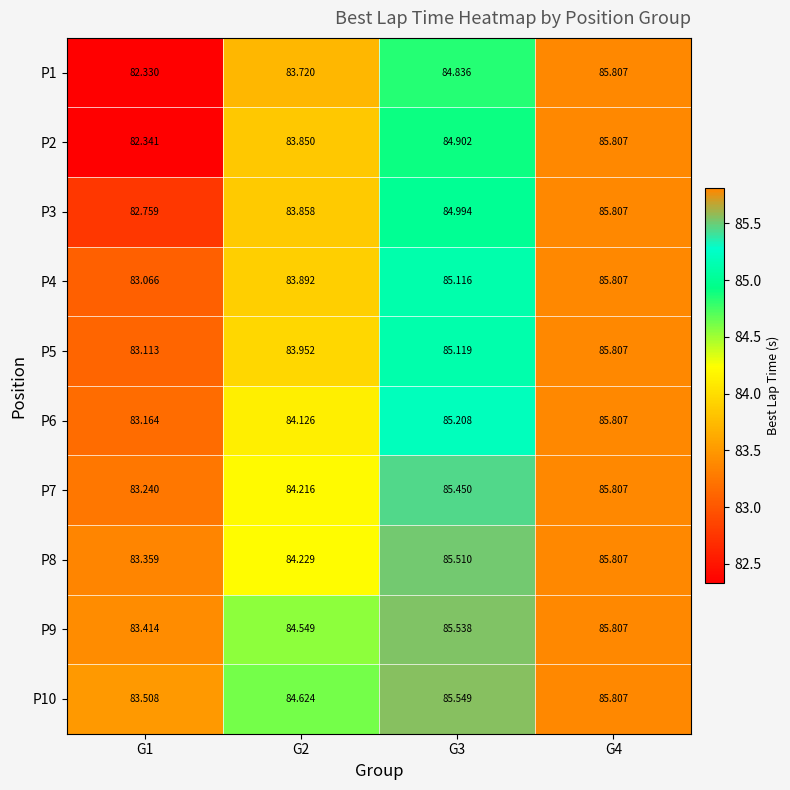

Is the value of P8 at G2 greater than the value of P2 at G1?

Yes